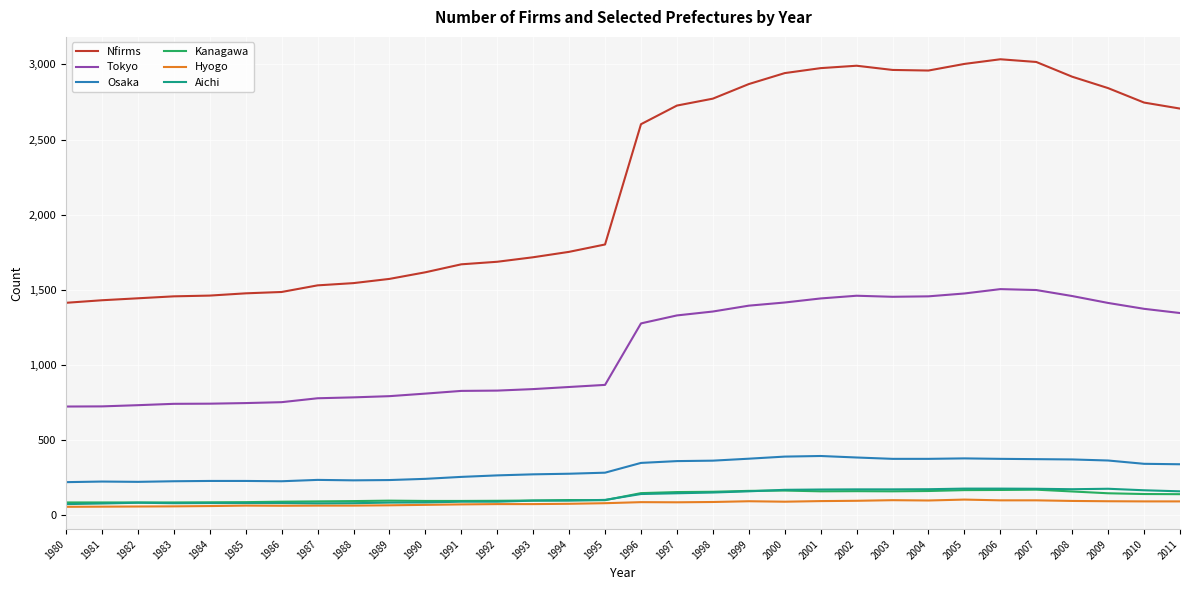

True or false: Hyogo and Nfirms cross at least once.

False